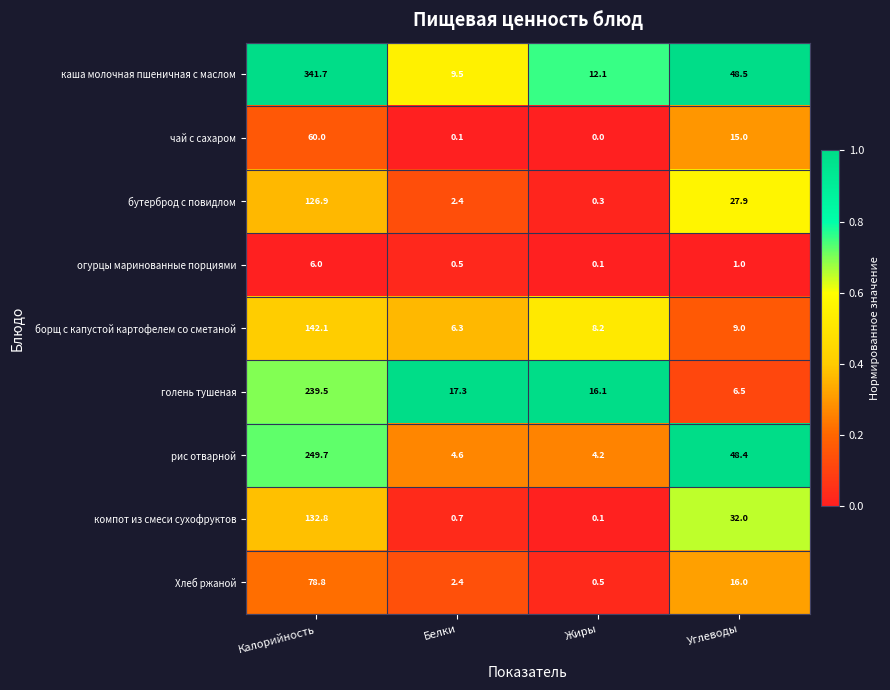

Count the number of data series in this chart.

9